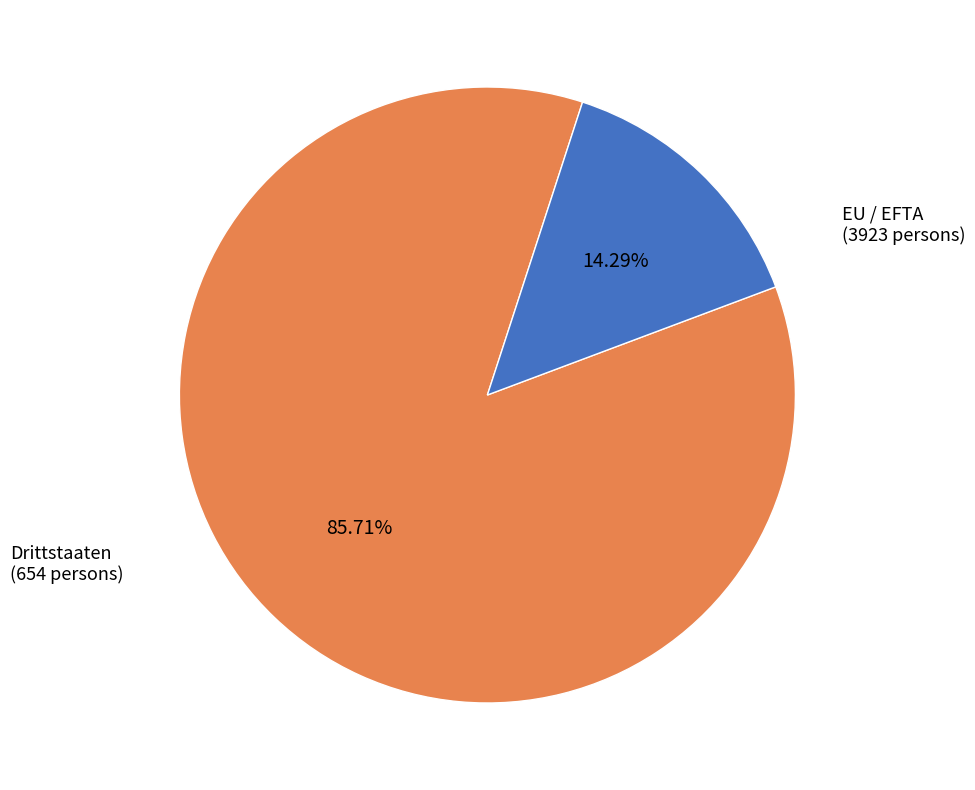

Which has a higher value, Drittstaaten or EU / EFTA?

EU / EFTA